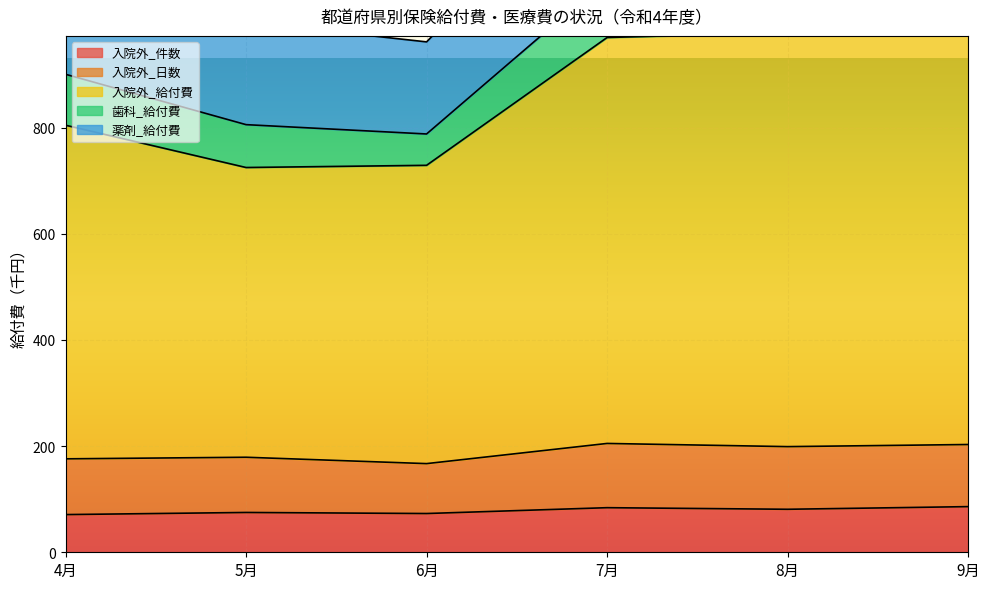

Where is 入院外_件数 nearest to the value 78?

5月